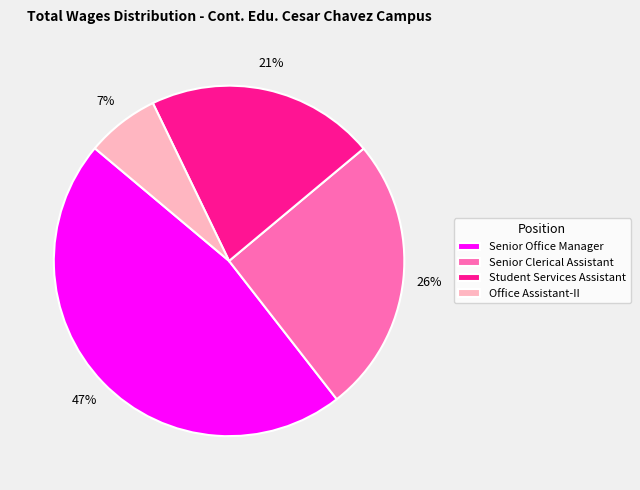

Does any single category account for the majority?

No